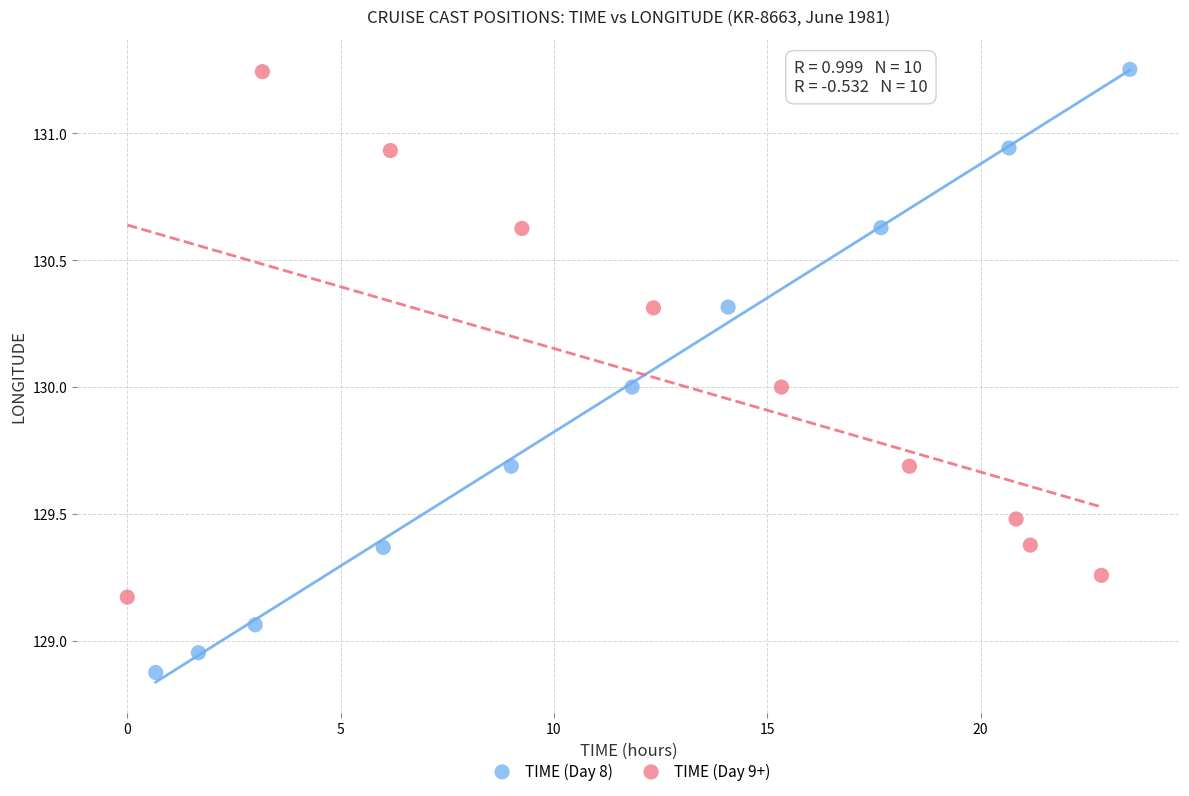

Which series contains the lowest Y value?

TIME (Day 8)